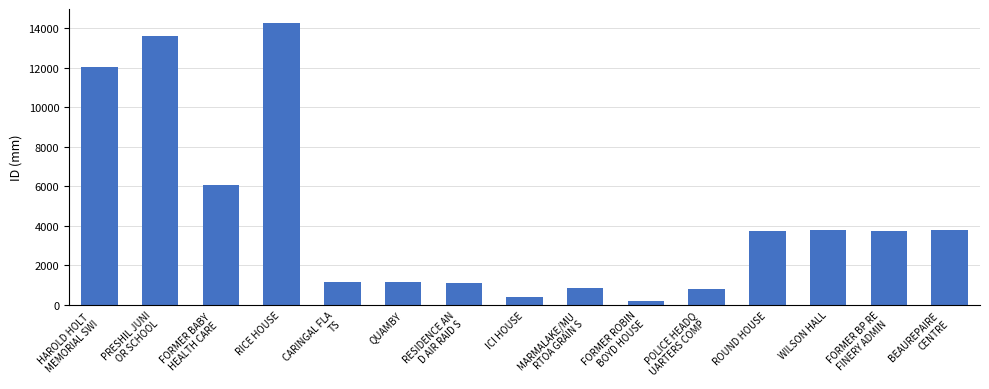

The value at ICI HOUSE is 391. True or false?

True